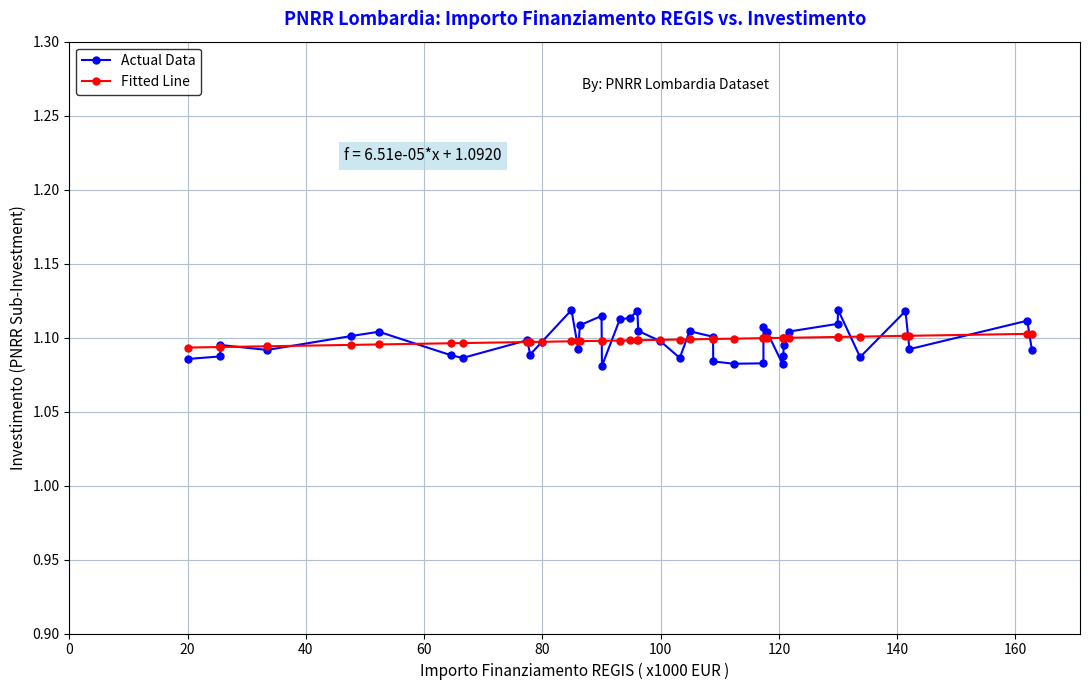

Which series has the largest range (max minus min)?

Actual Data